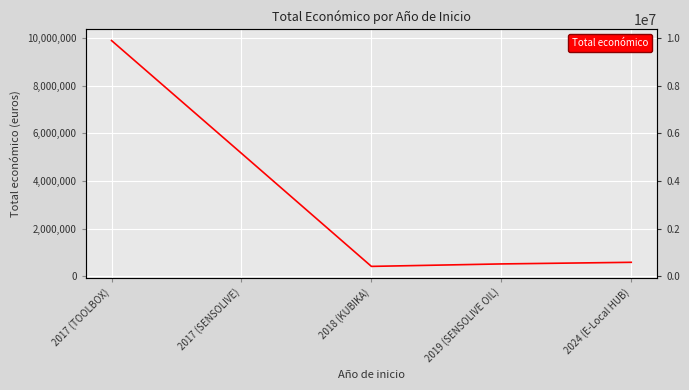

Which has a higher value, 2018 (KUBIKA) or 2024 (E-Local HUB)?

2024 (E-Local HUB)